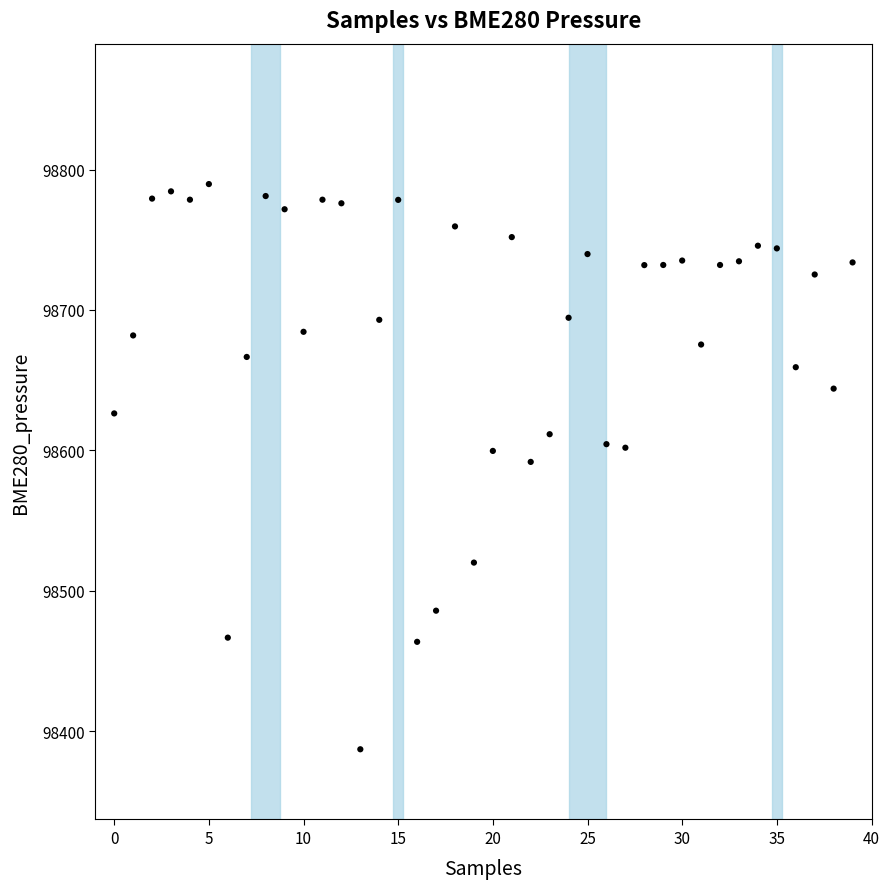

What is the range of Y values (max minus min)?

402.6